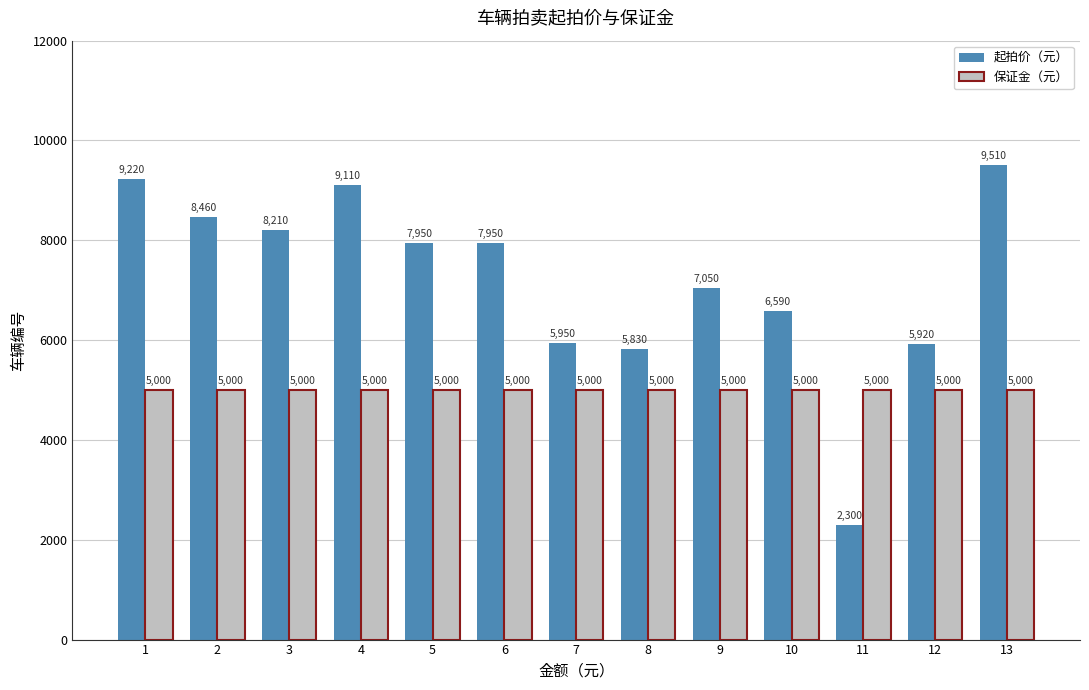

What are all the series names shown in the legend?

起拍价（元）, 保证金（元）